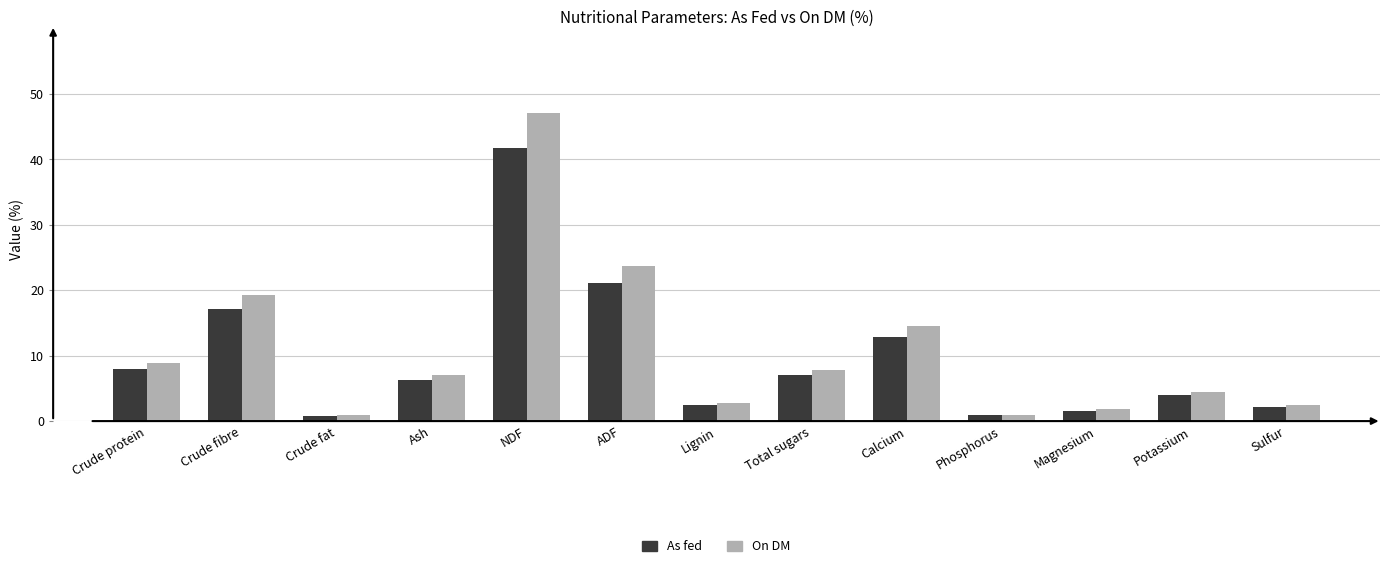

What are all the series names shown in the legend?

As fed, On DM